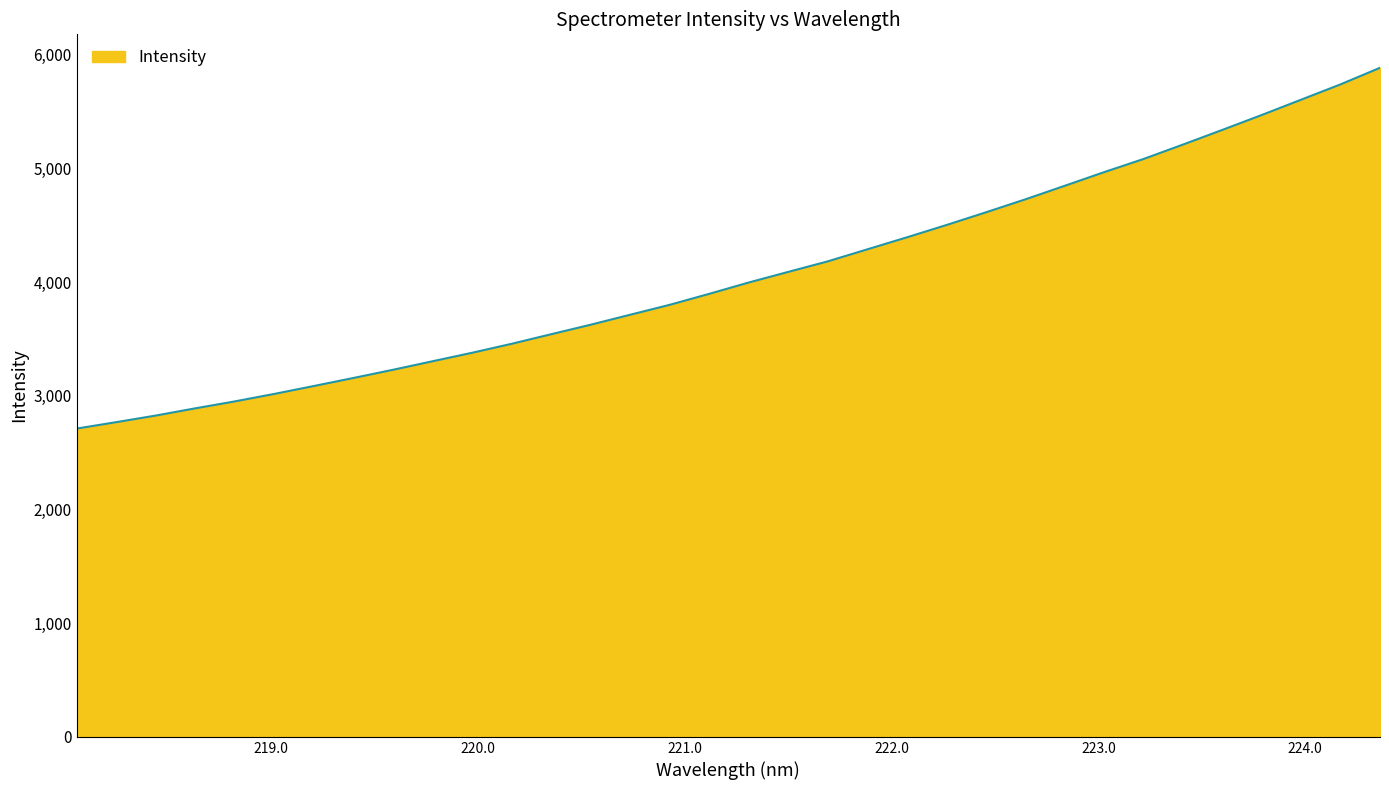

What is the maximum value shown in the chart?

5883.9